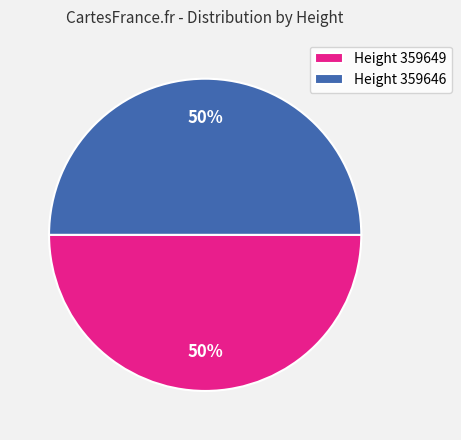

To the nearest percent, what is the combined percentage of Height 359649 and Height 359646?

100%